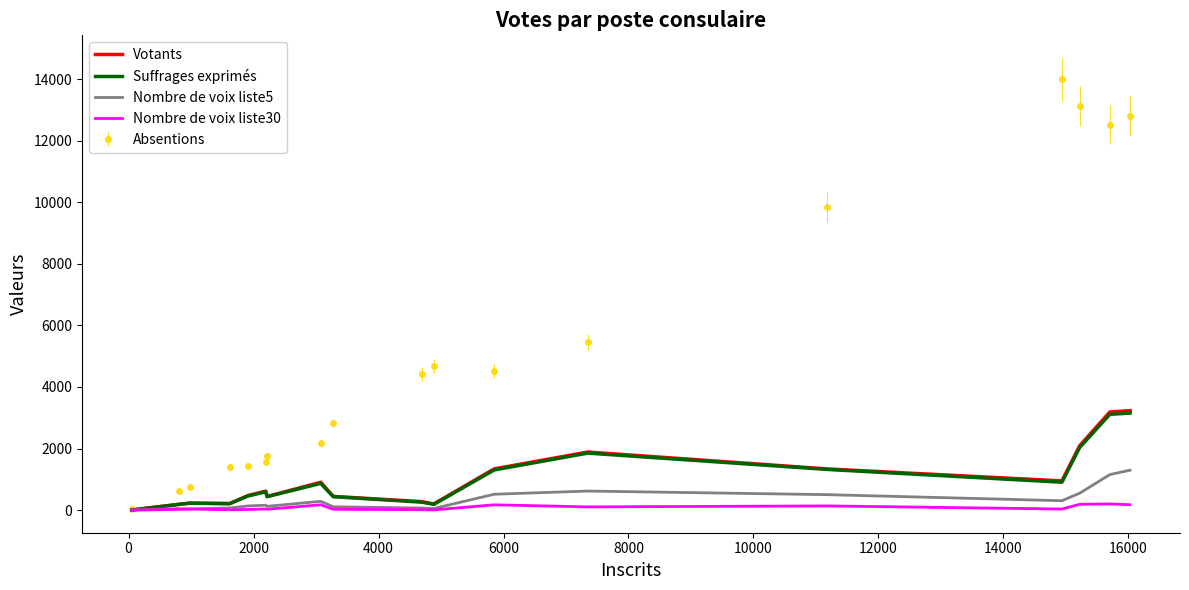

What is the maximum value shown in the chart?

13987